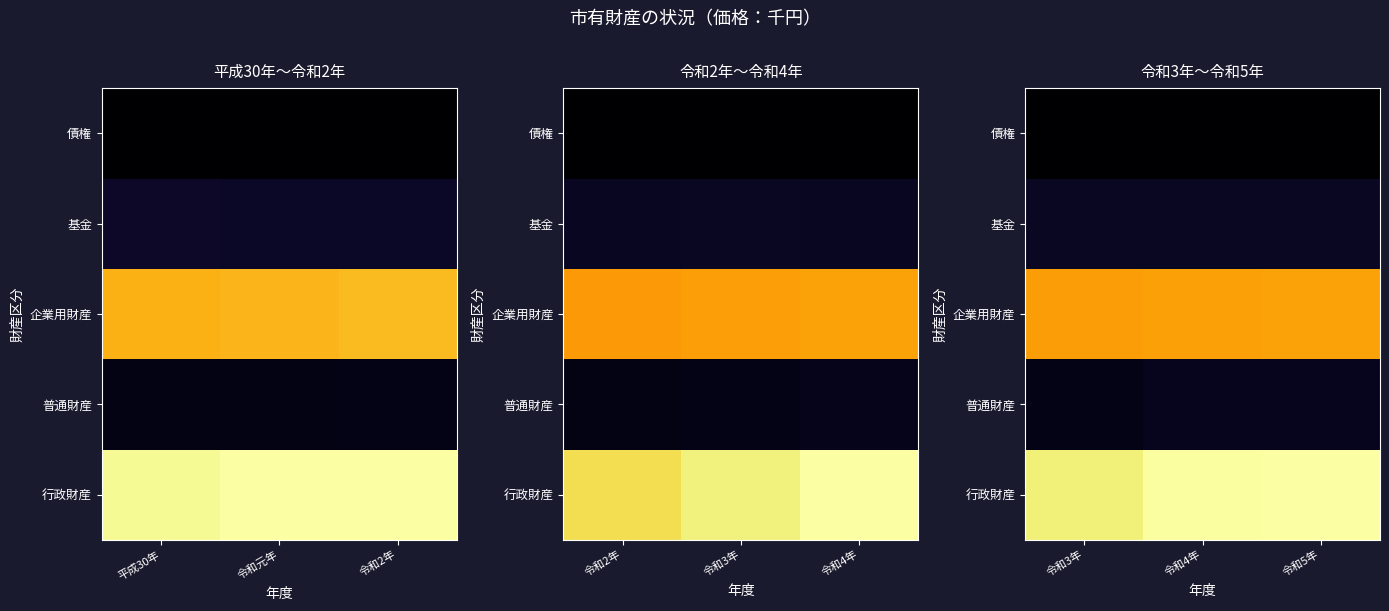

Between 令和3年 and 令和4年, which is larger?

令和4年